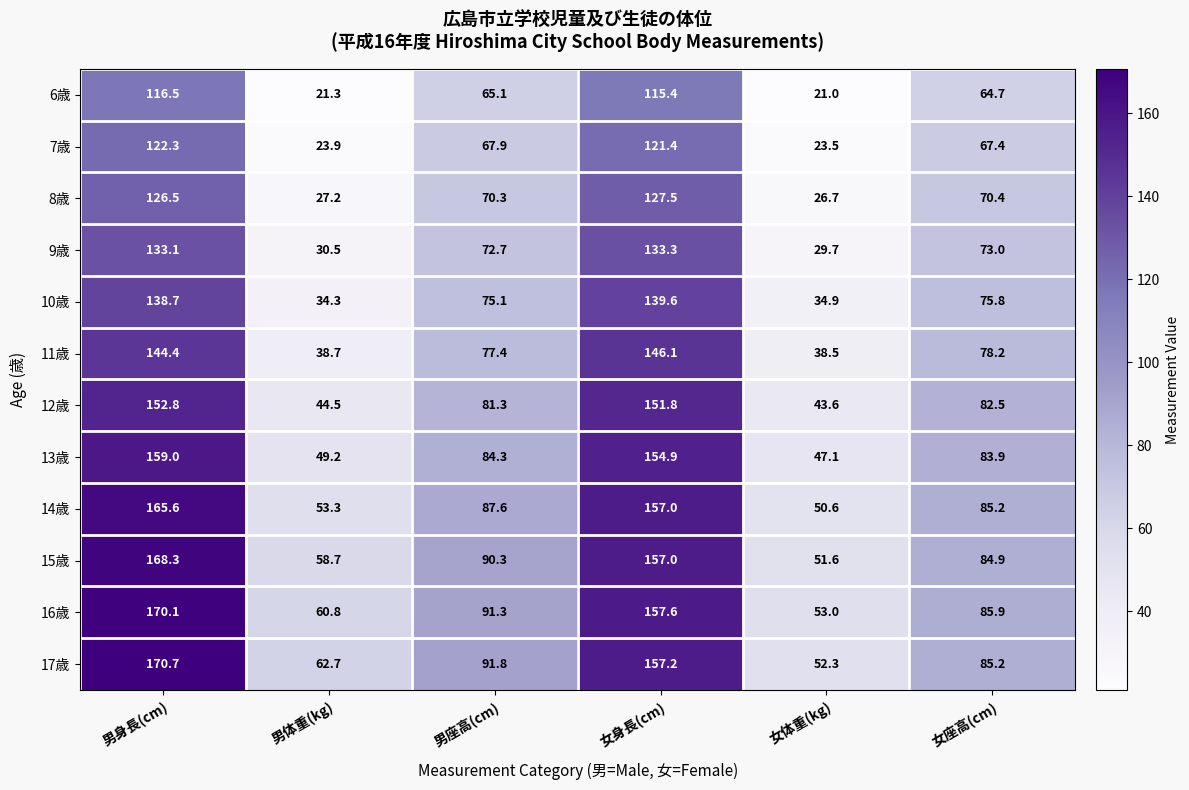

What is the difference between the second highest and second lowest values in the 13歳 series?

105.7